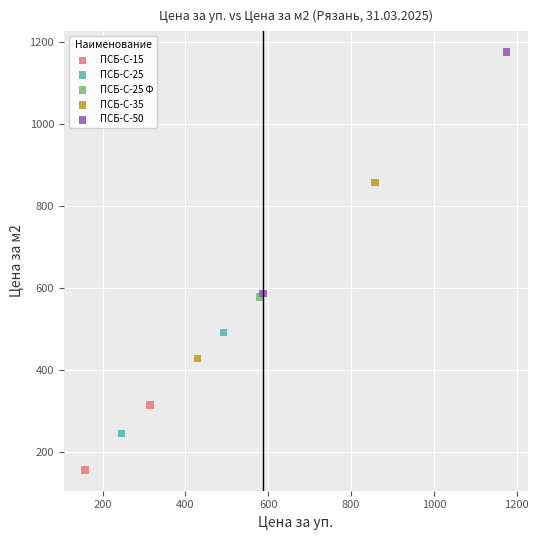

What are all the series names shown in the legend?

ПСБ-С-15, ПСБ-С-25, ПСБ-С-25 Ф, ПСБ-С-35, ПСБ-С-50